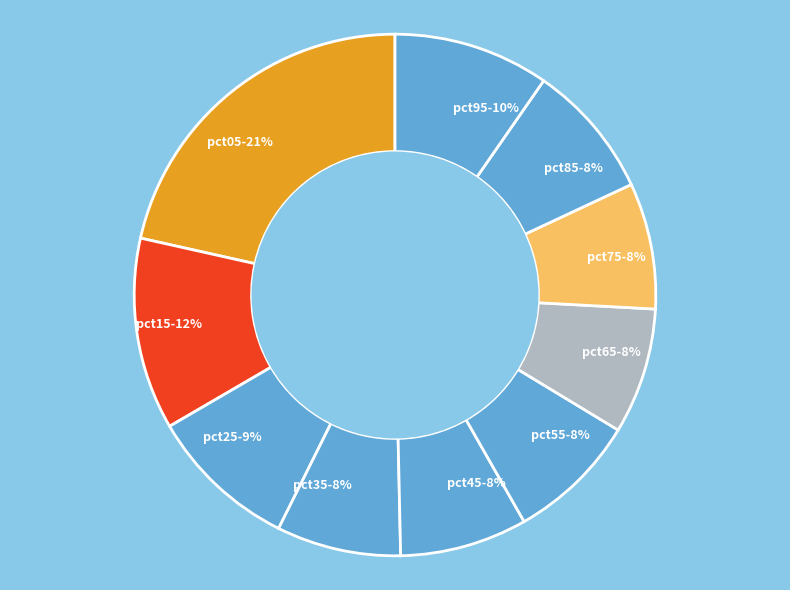

Which category has the biggest portion of the pie?

pct05